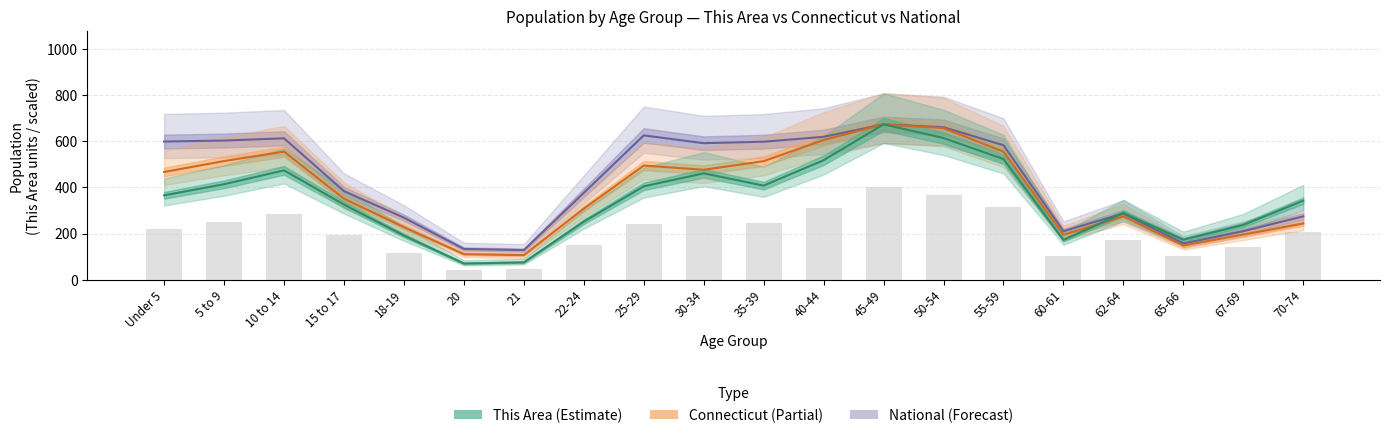

What is the maximum value shown in the chart?

673.0